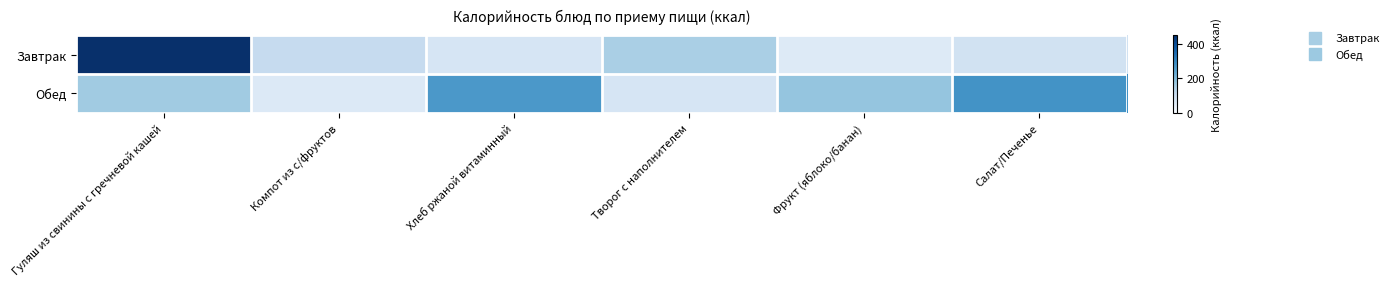

Which label corresponds to the largest value in the chart?

Гуляш из свинины с гречневой кашей